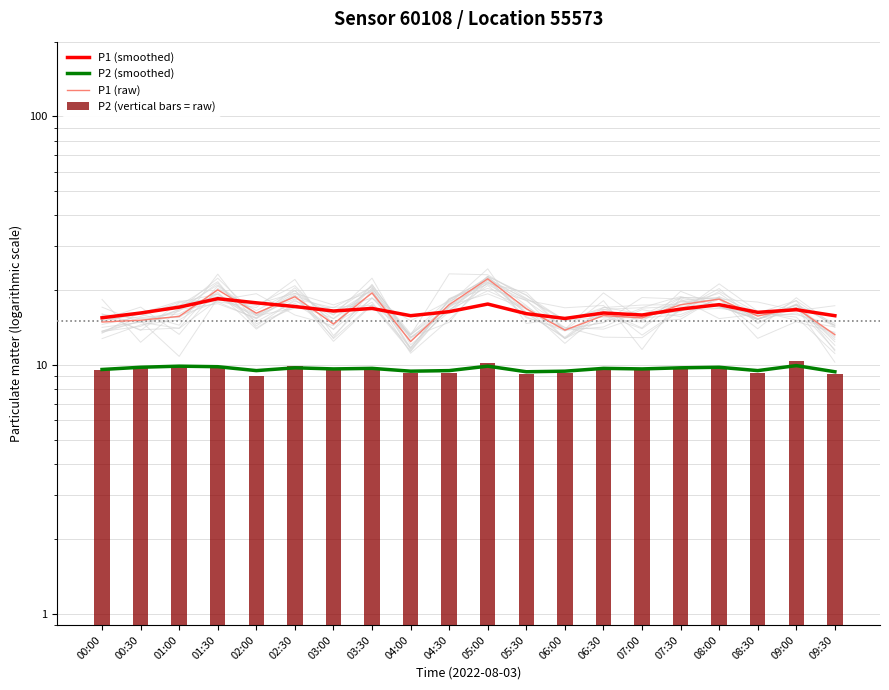

What position from the left is 05:00?

11